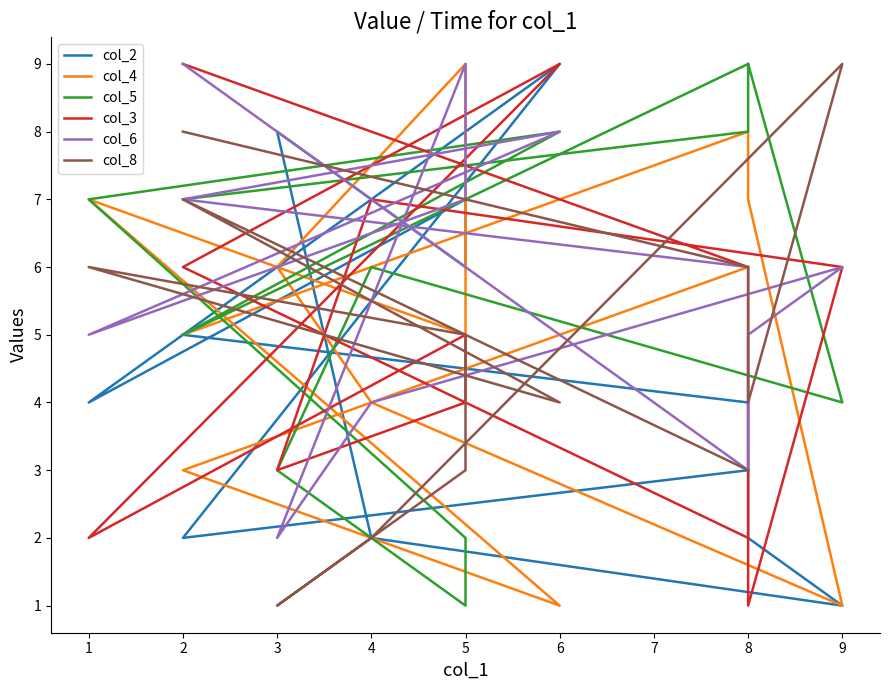

What is the minimum value for col_8?

1